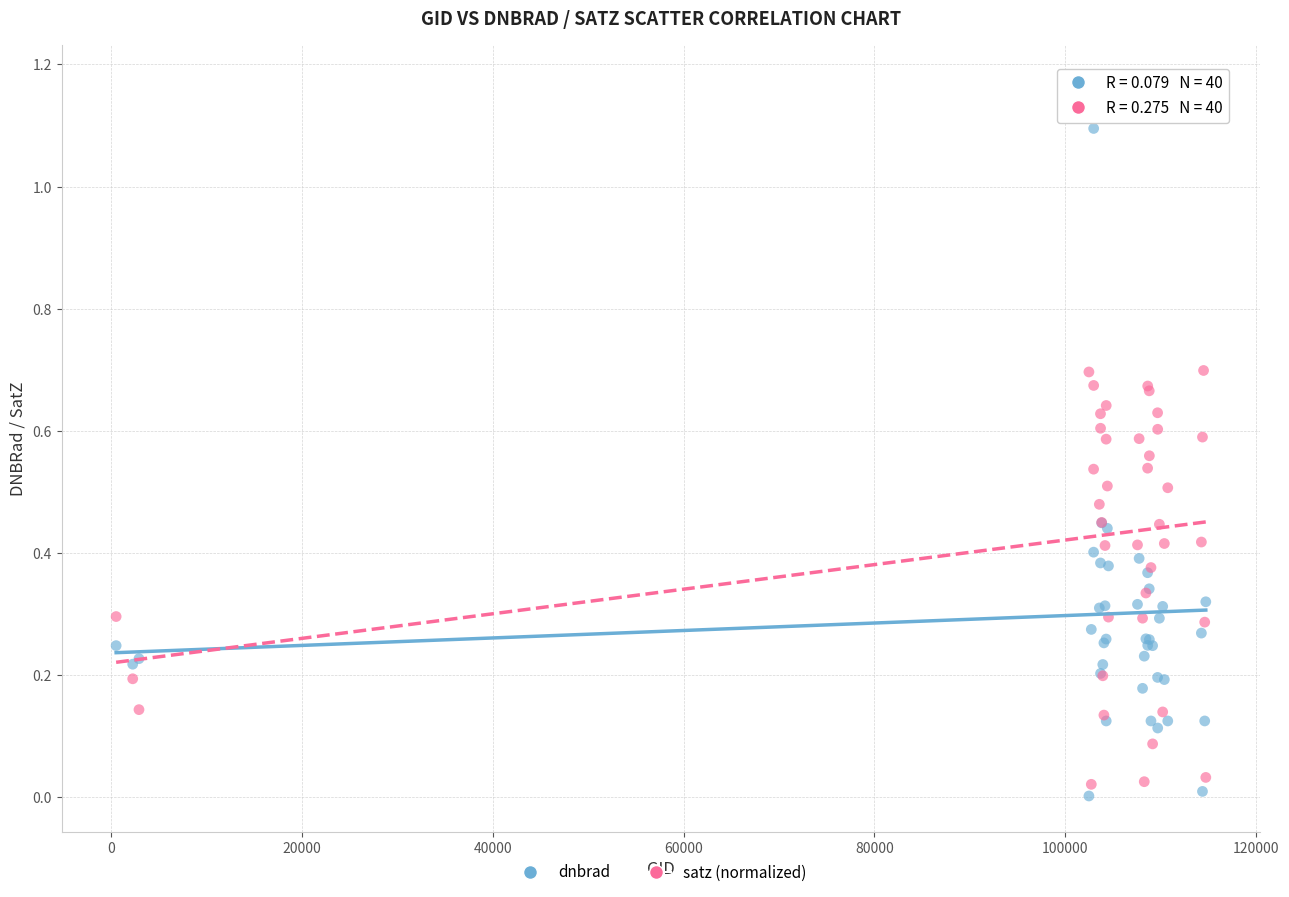

Which series contains the lowest Y value?

dnbrad